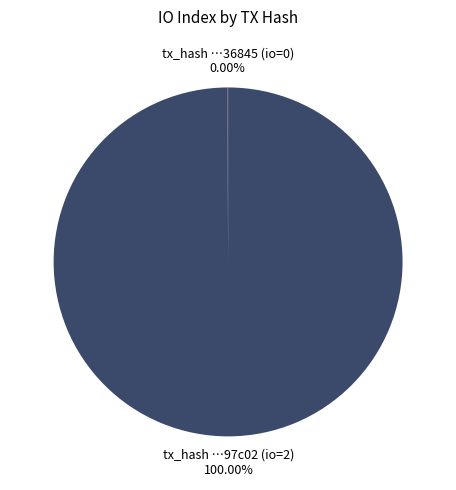

Is there any slice that represents more than half of the pie?

Yes